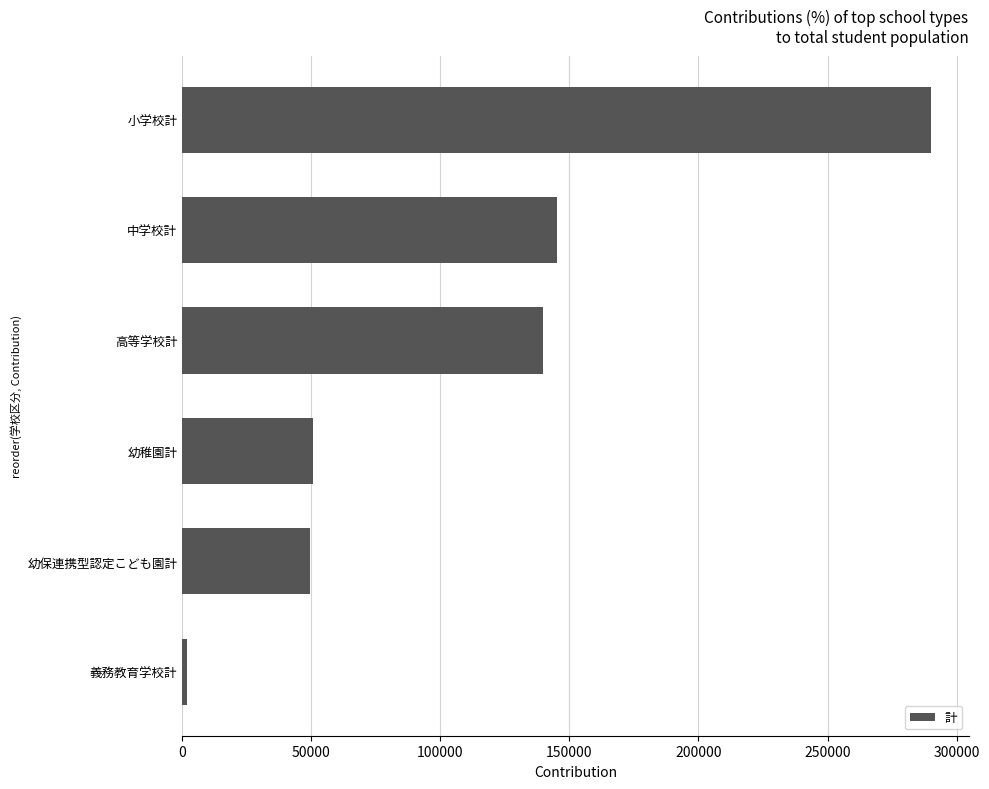

Which category has the highest value across all series?

小学校計